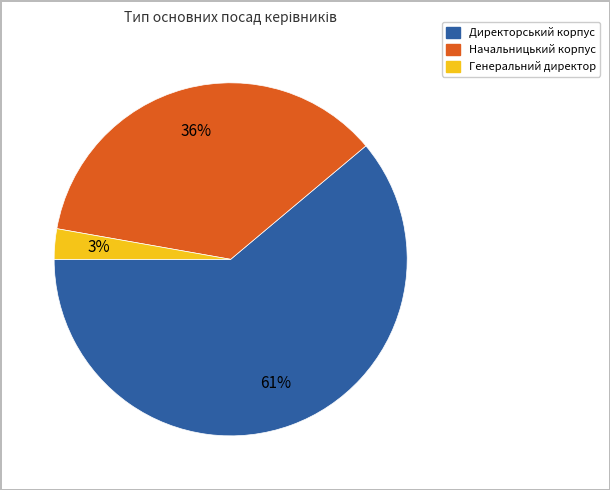

Count the number of slices in the pie.

3